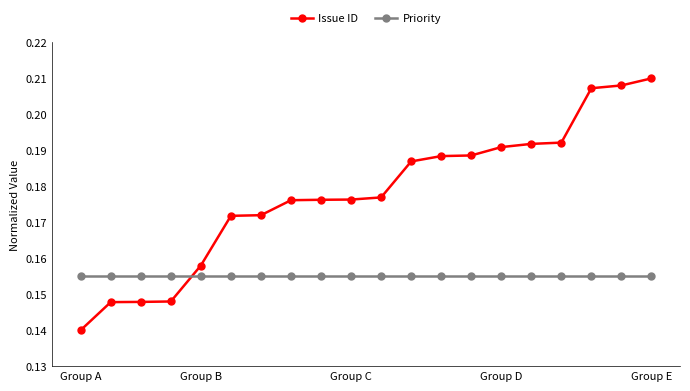

What is the sum of all Issue ID values?

3.6